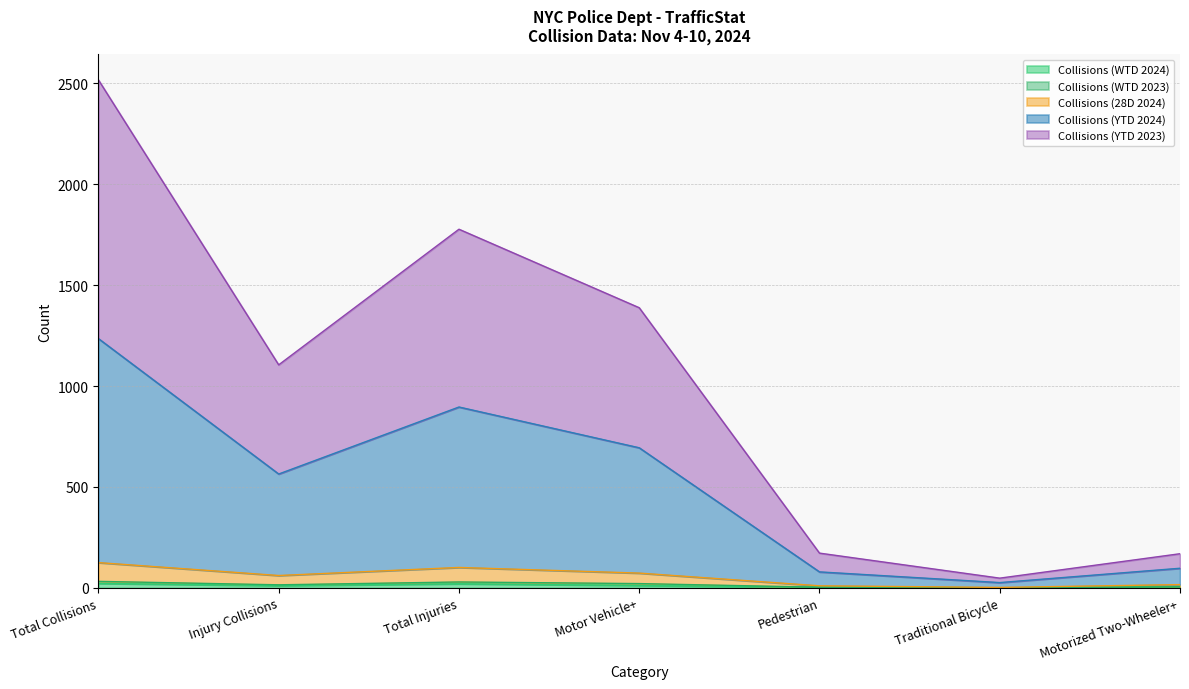

What is the difference between the highest and lowest values at Pedestrian?

169